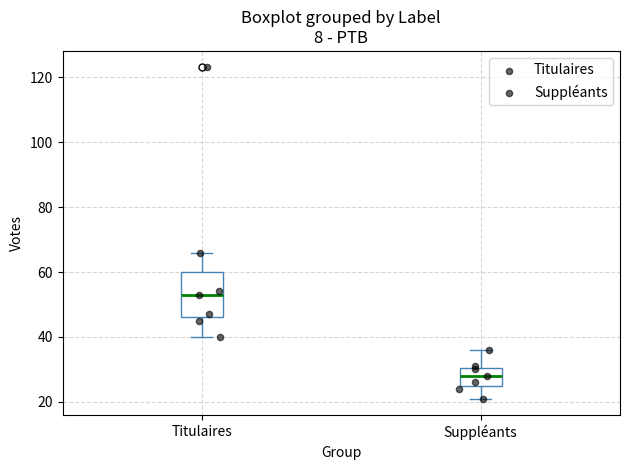

Which box has the lowest median line?

Suppléants